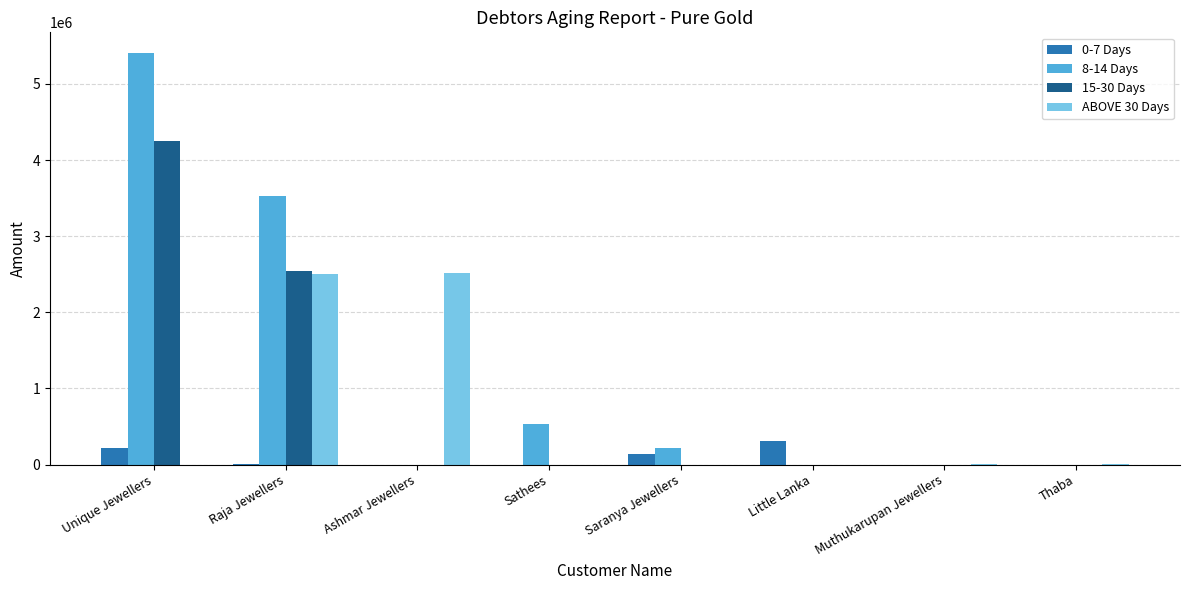

Which series changed the most between Raja Jewellers and Little Lanka?

8-14 Days